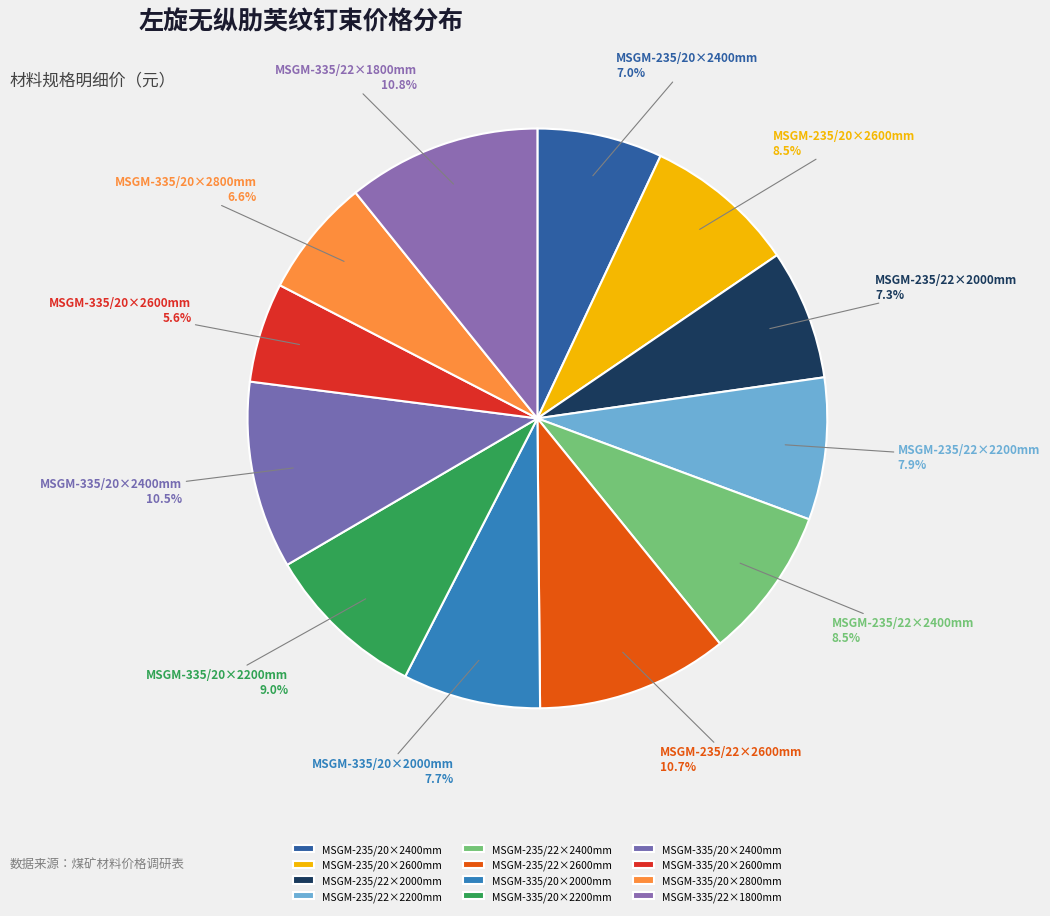

To the nearest percent, what is the average slice percentage?

8%